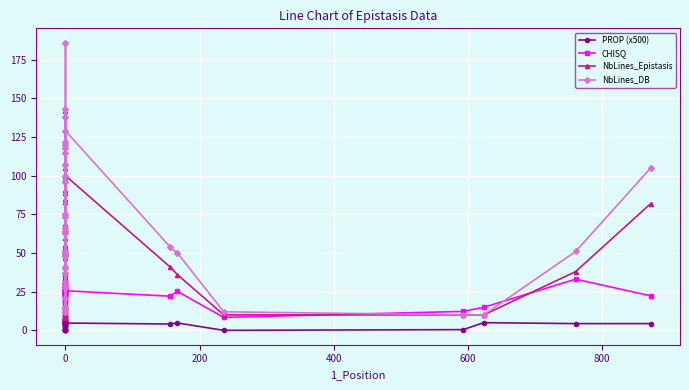

Which series changed the most between 27 and 30?

NbLines_DB